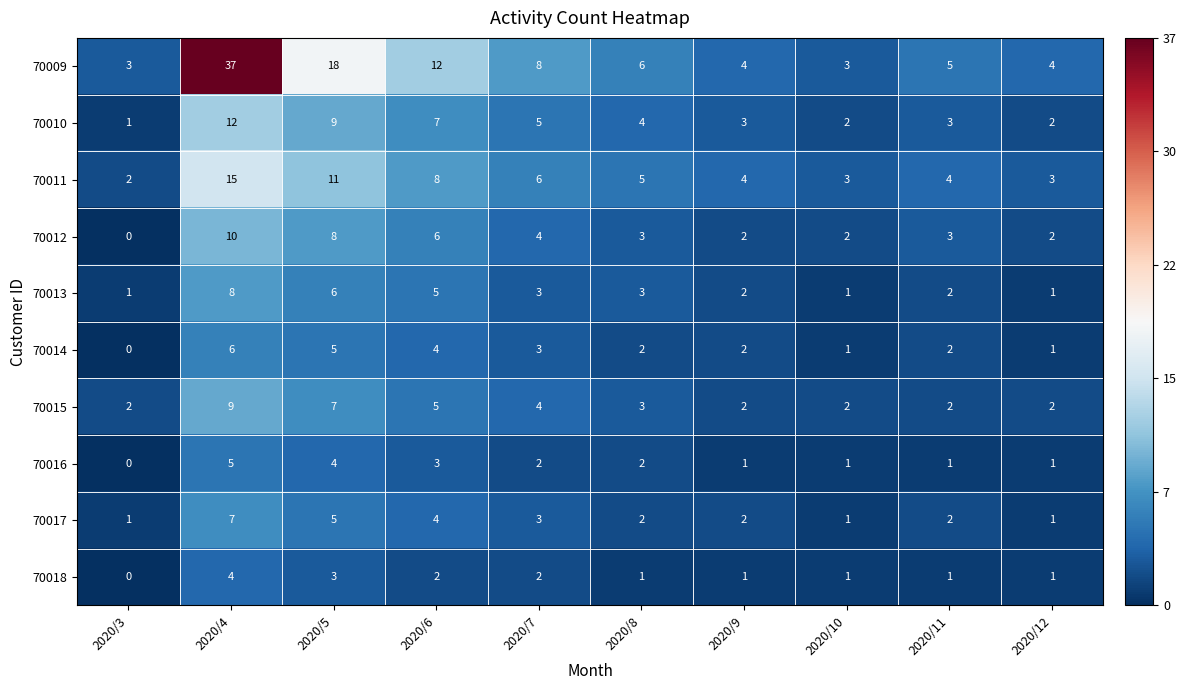

What is the sum of all 70014 values?

26